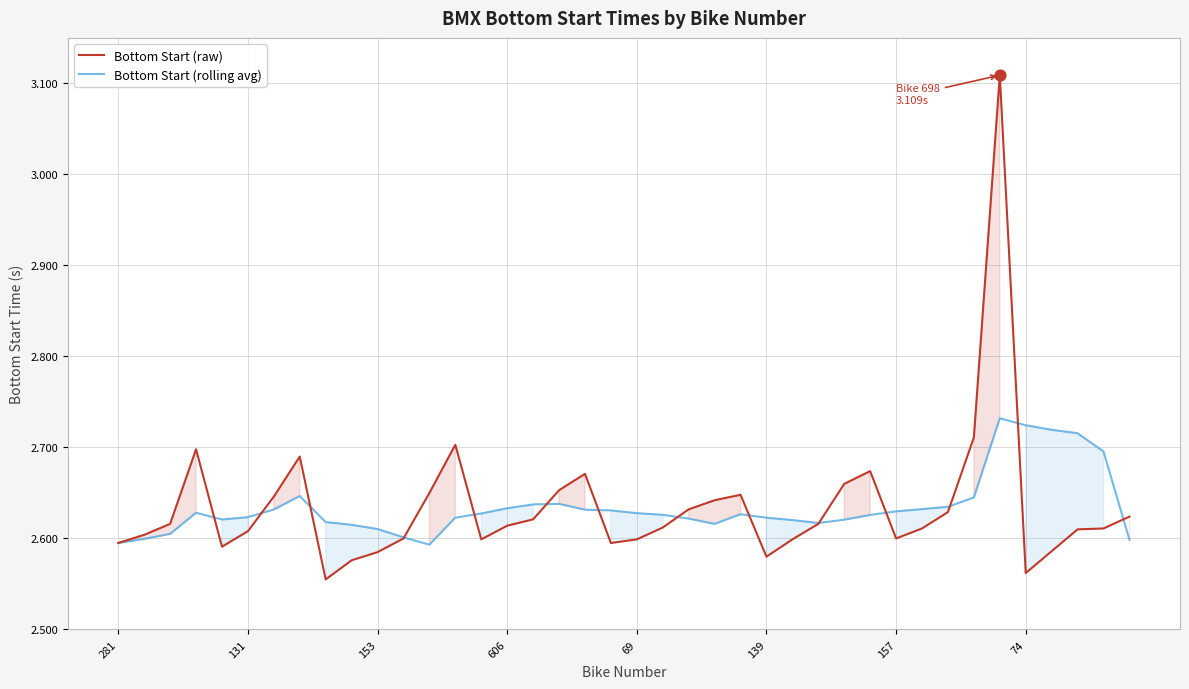

The Bottom Start (rolling avg) series shows 1.0 at 281. True or false?

False